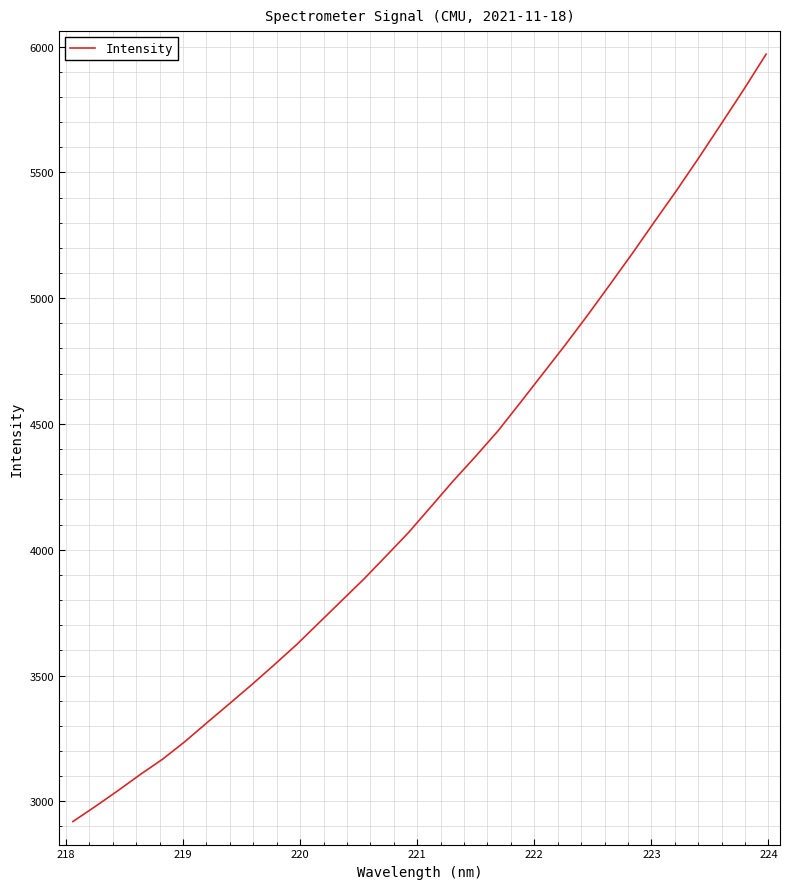

What is the average value?

4235.9